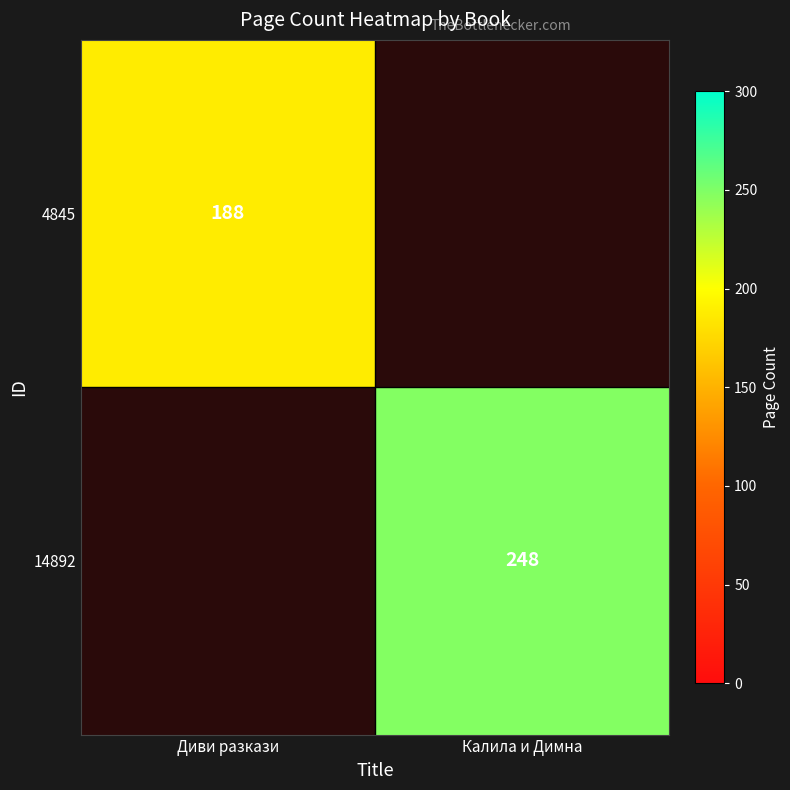

True or false: 4845 has a value of 291 at Диви разкази.

False